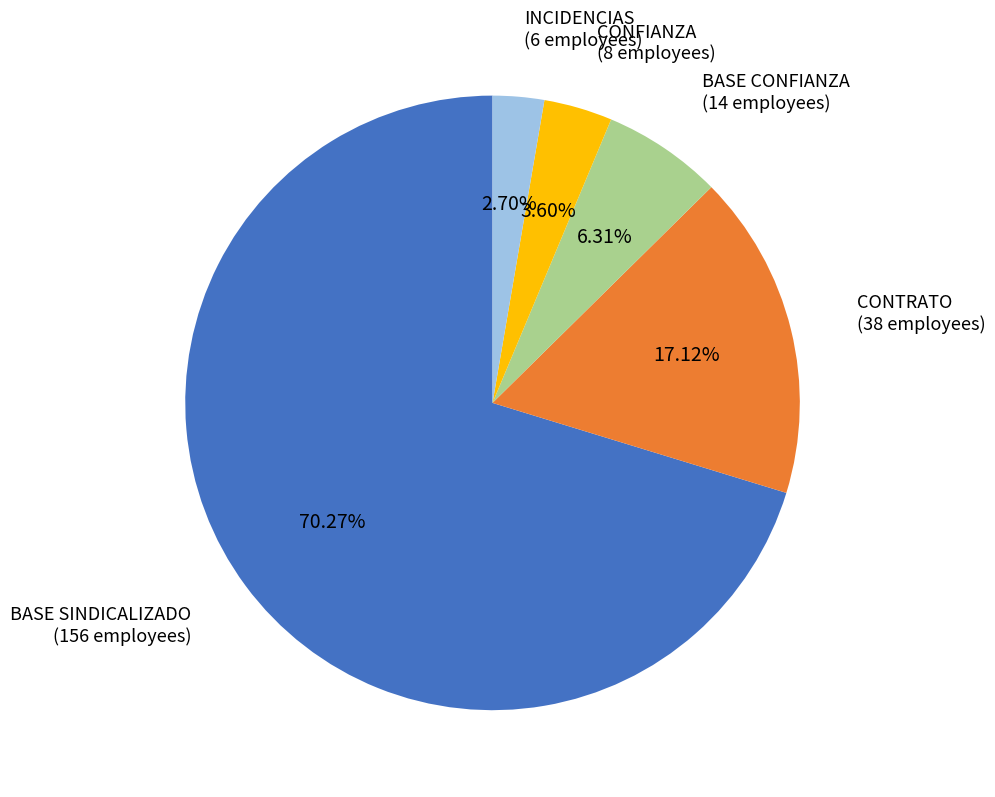

Which category has the biggest portion of the pie?

BASE SINDICALIZADO